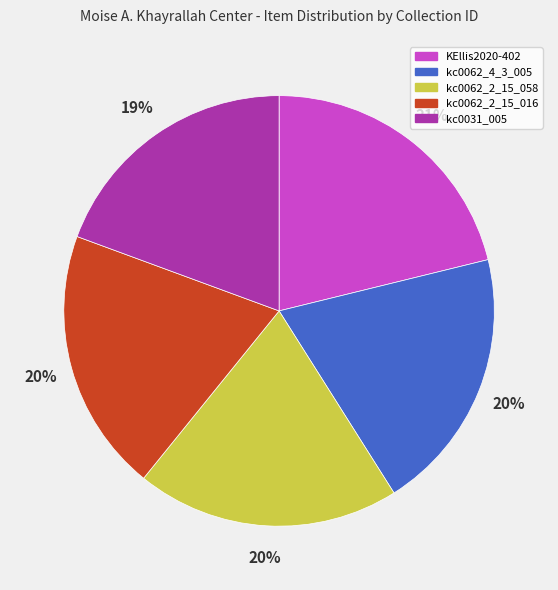

Combined, do kc0062_2_15_058 and KEllis2020-402 account for over 50%?

No